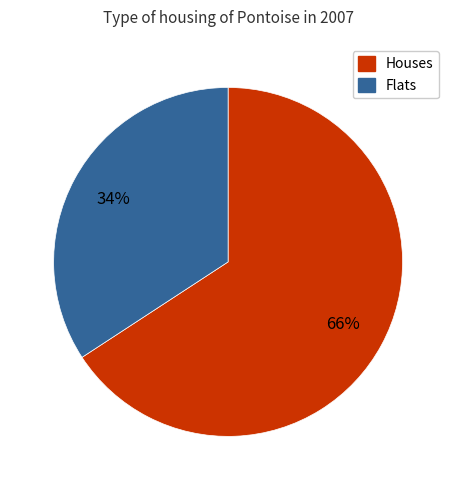

Between Houses and Flats, which is larger?

Houses